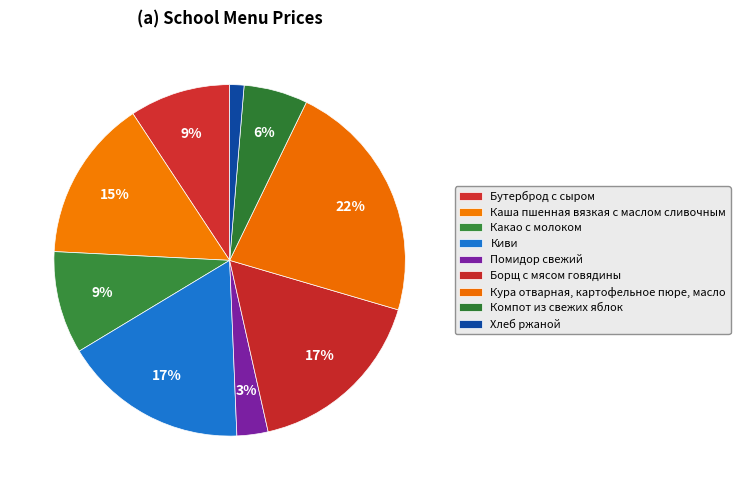

Rank the categories by value from highest to lowest.

Кура отварная, картофельное пюре, масло, Киви, Борщ с мясом говядины, Каша пшенная вязкая с маслом сливочным, Какао с молоком, Бутерброд с сыром, Компот из свежих яблок, Помидор свежий, Хлеб ржаной